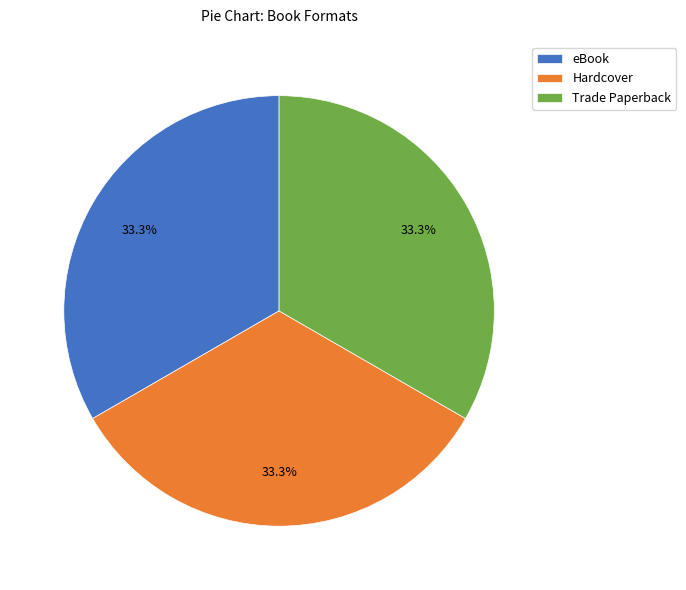

Is there a majority slice in this chart?

No